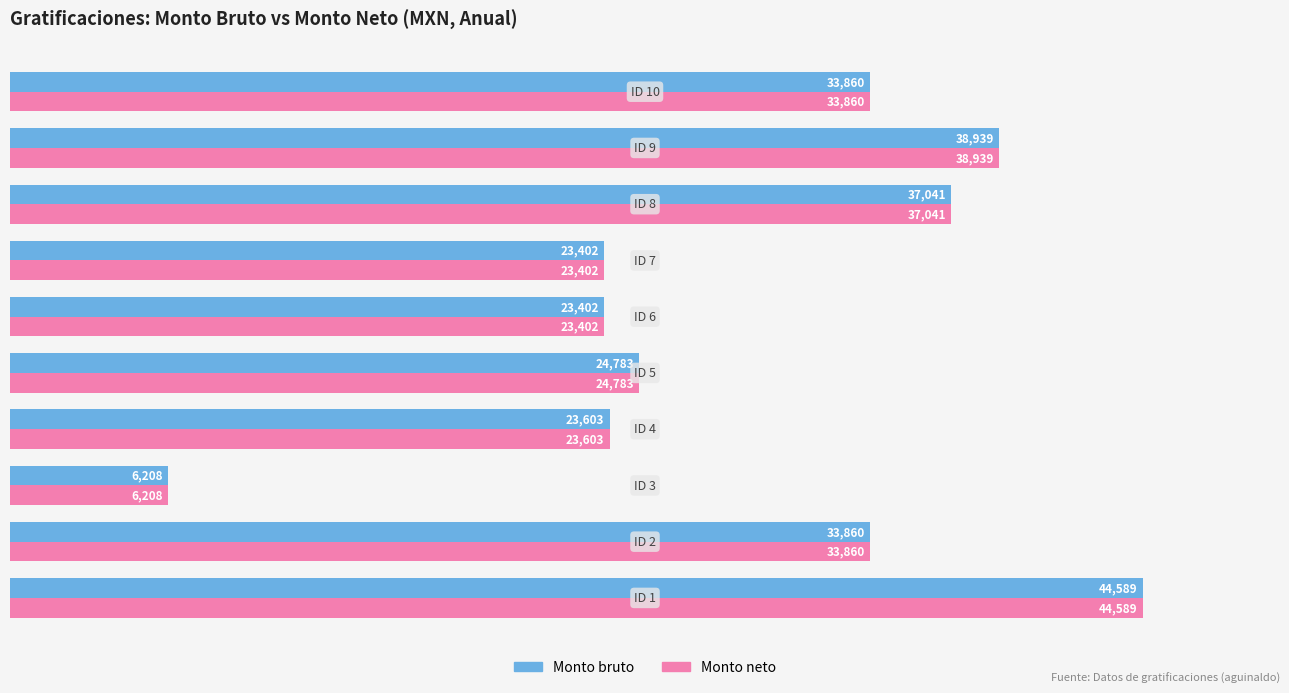

What is the lowest value of the Monto bruto series?

6207.7